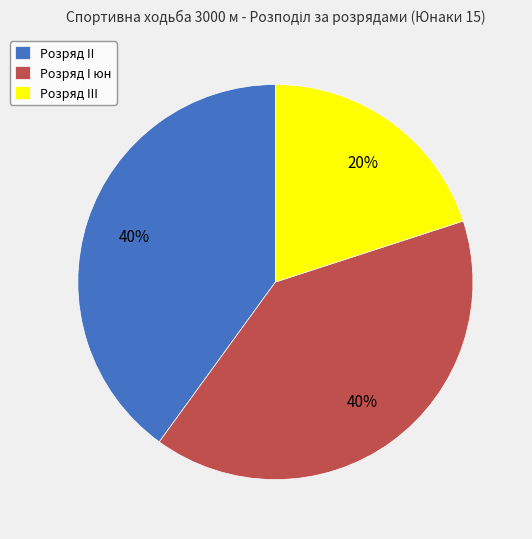

How many segments does this pie chart have?

3